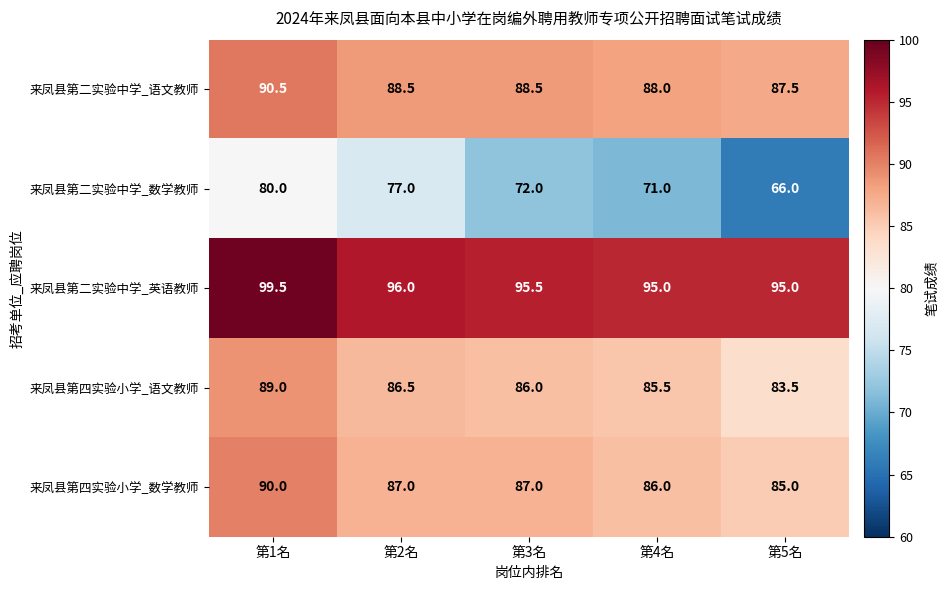

Read the 来凤县第四实验小学_语文教师 value at 第4名.

85.5